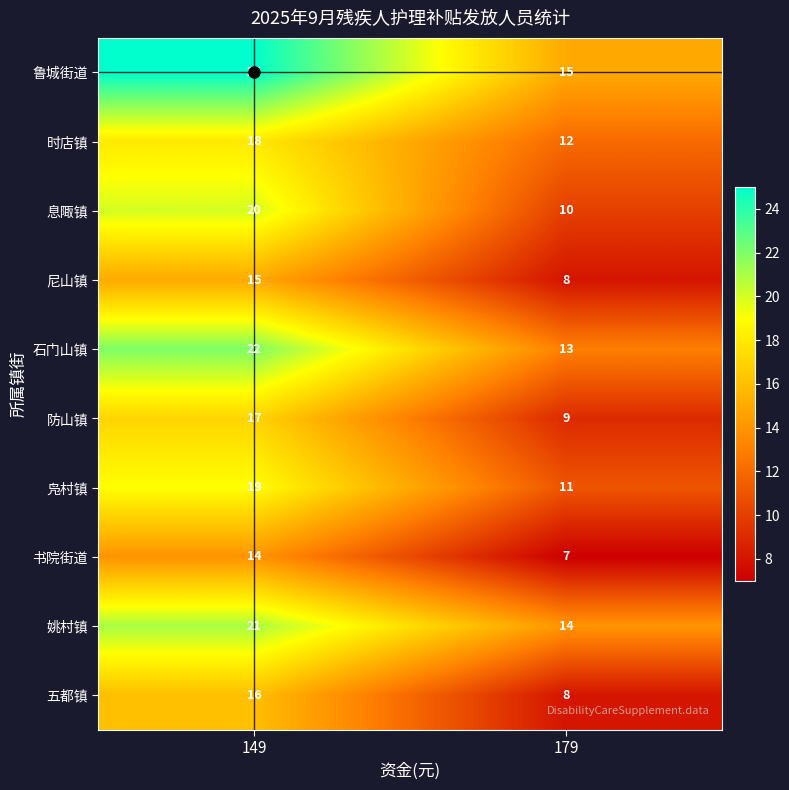

What is the total value across all series at 179?

107